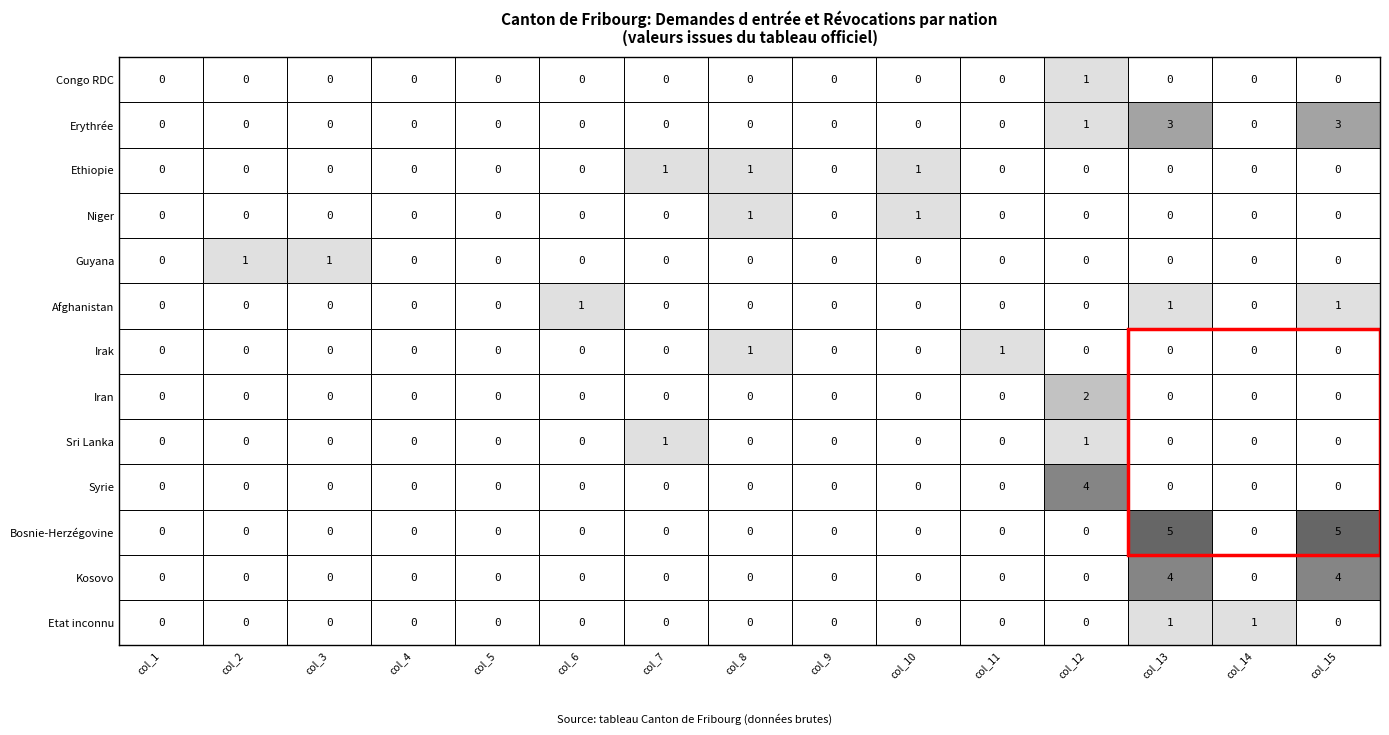

Rank the series by their maximum value, from highest to lowest.

Bosnie-Herzégovine, Syrie, Kosovo, Erythrée, Iran, Congo RDC, Ethiopie, Niger, Guyana, Afghanistan, Irak, Sri Lanka, Etat inconnu